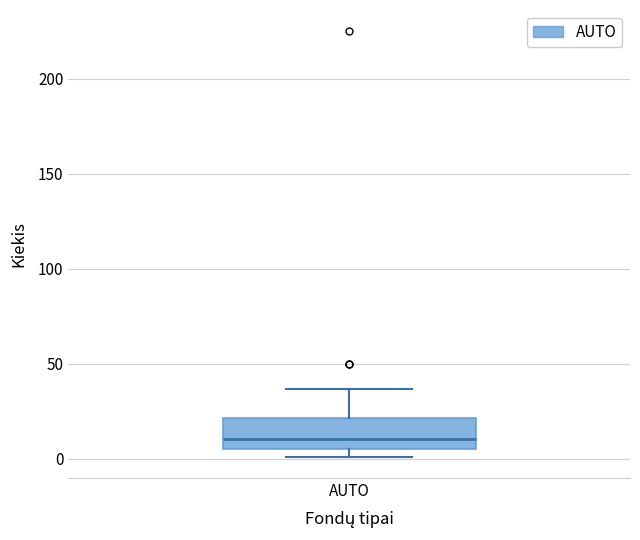

Transcribe this box plot: give where the median line is, the range the box spans, and where the two whiskers end, as read against the y-axis. The values are not printed on the chart, so give them approximately, as read against the axis.

median 10, box 5 to 20, whiskers 0 to 35